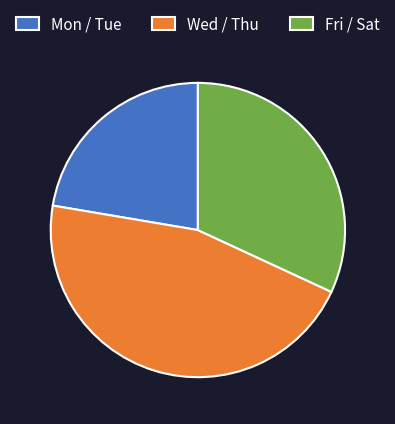

Is the sum of Fri / Sat and Wed / Thu greater than half?

Yes